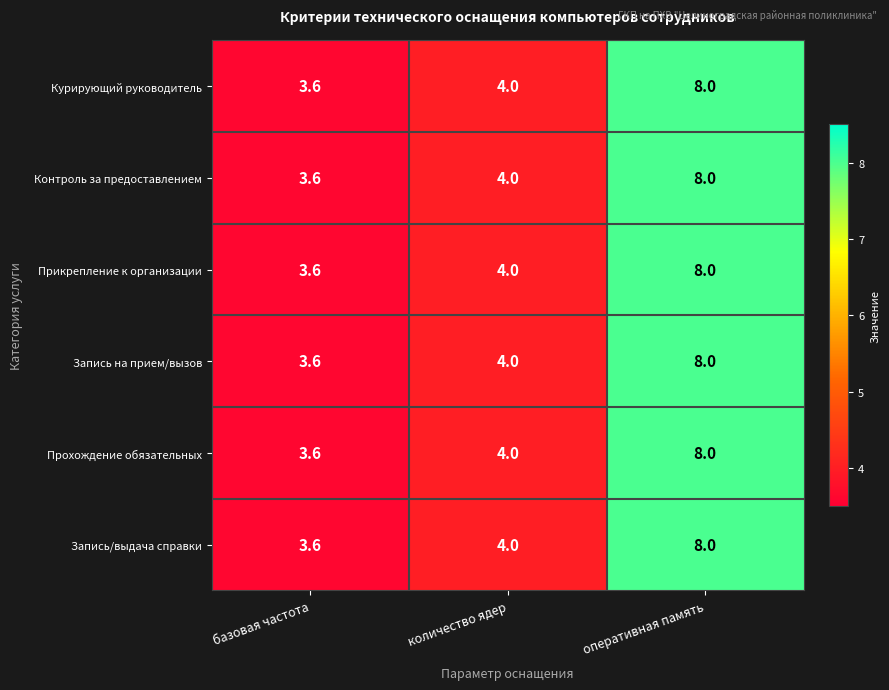

Rank the categories by Запись на прием/вызов value from highest to lowest.

оперативная память, количество ядер, базовая частота